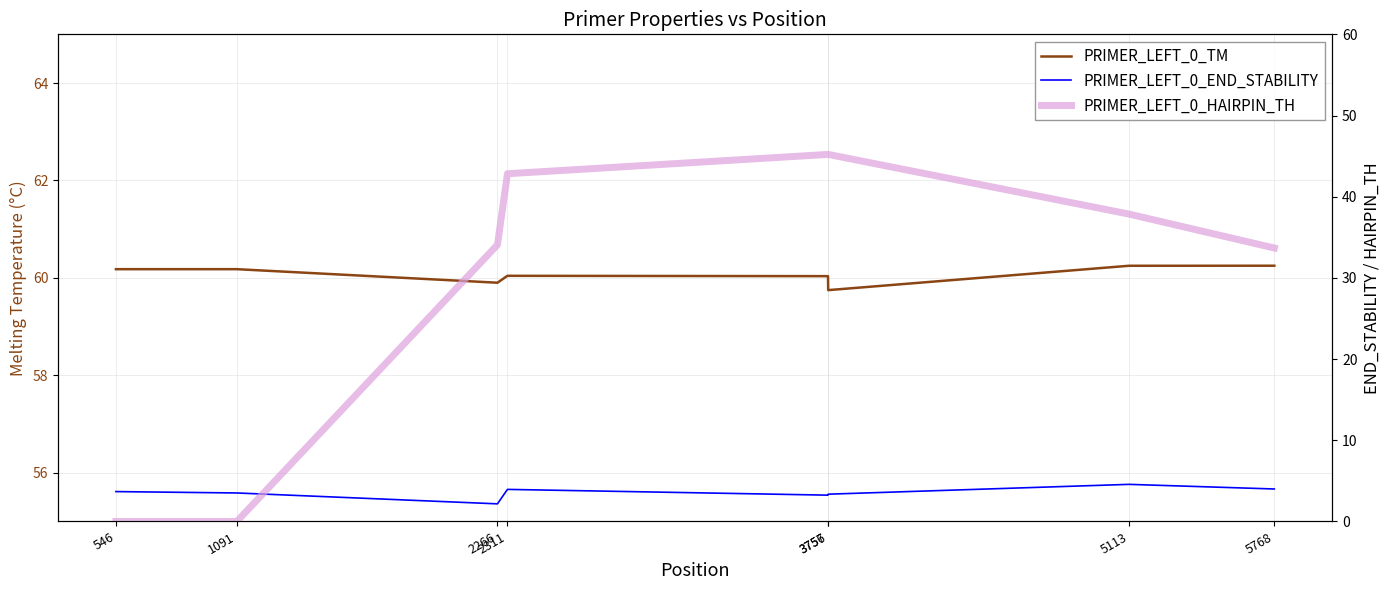

True or false: PRIMER_LEFT_0_HAIRPIN_TH has more than 2 points higher than both neighbors.

False